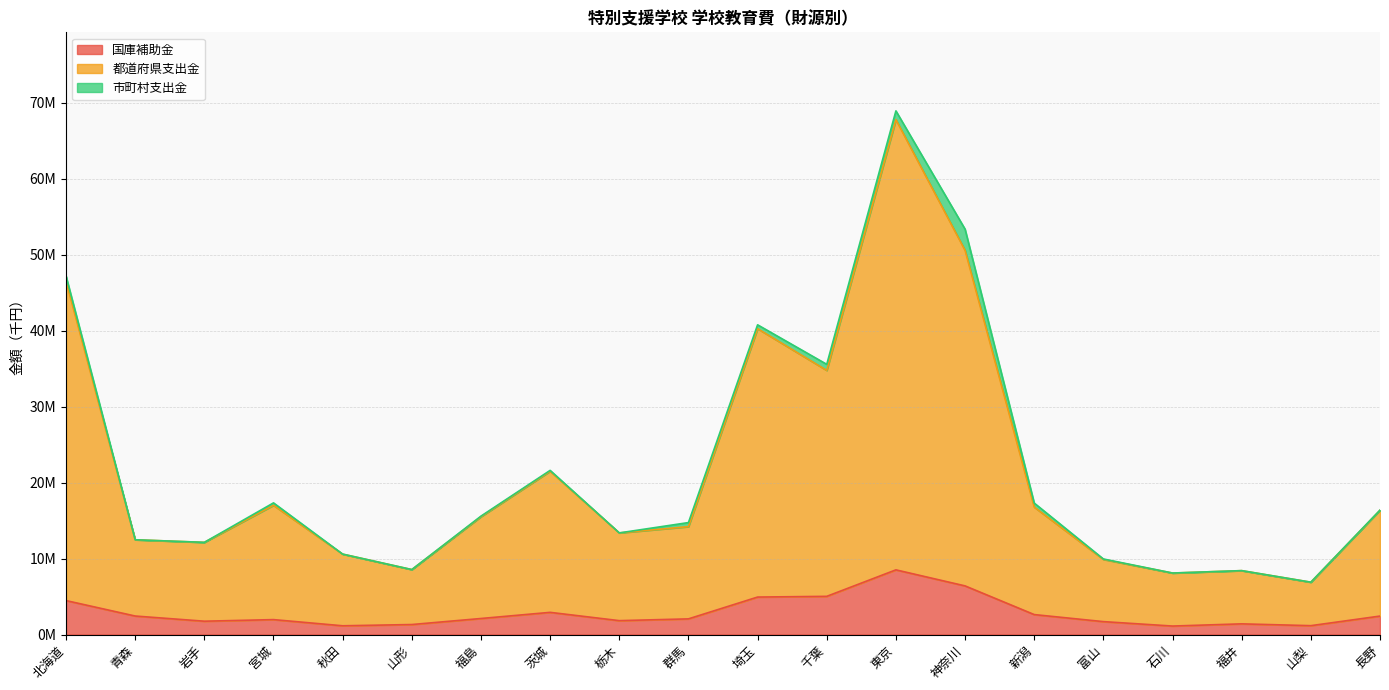

The value of 都道府県支出金 at 秋田 is 6323055. True or false?

False